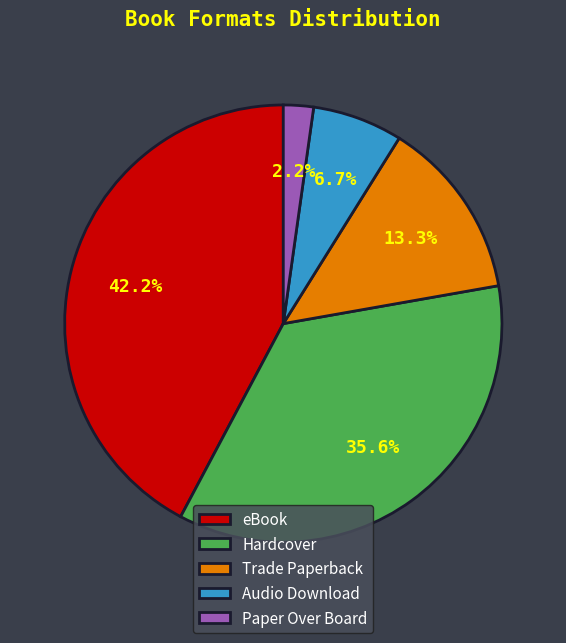

Does any single category account for the majority?

No